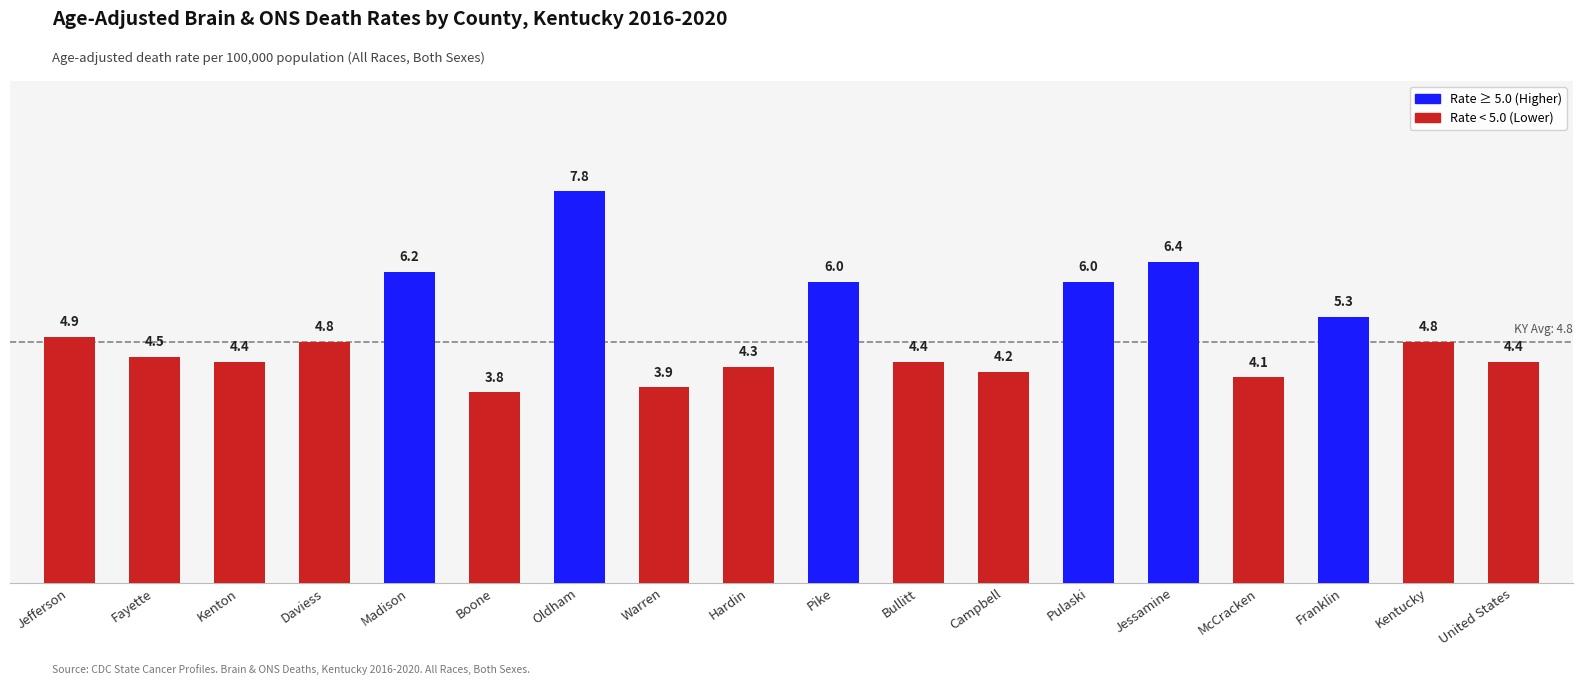

What is the greatest value displayed?

7.8